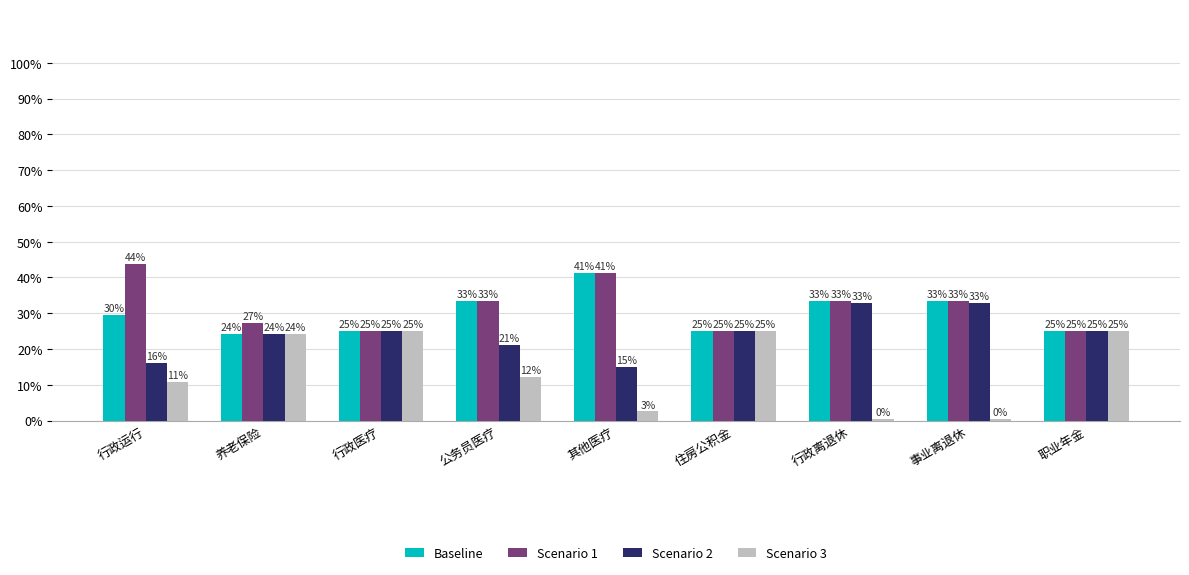

How many series are shown in this chart?

4